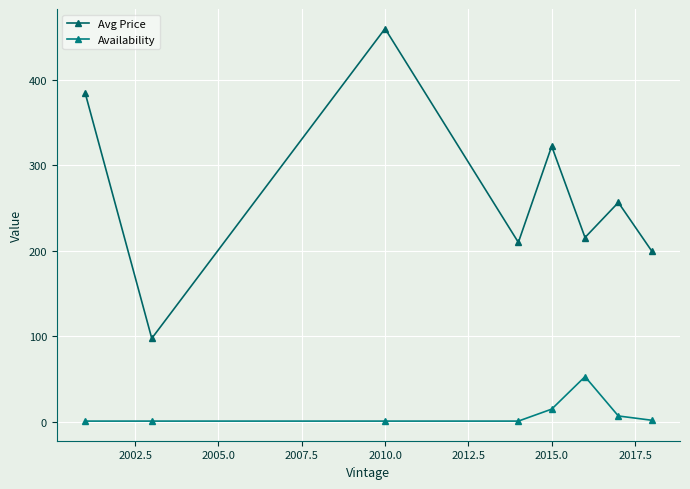

How many data points in Avg Price are less than 256?

4